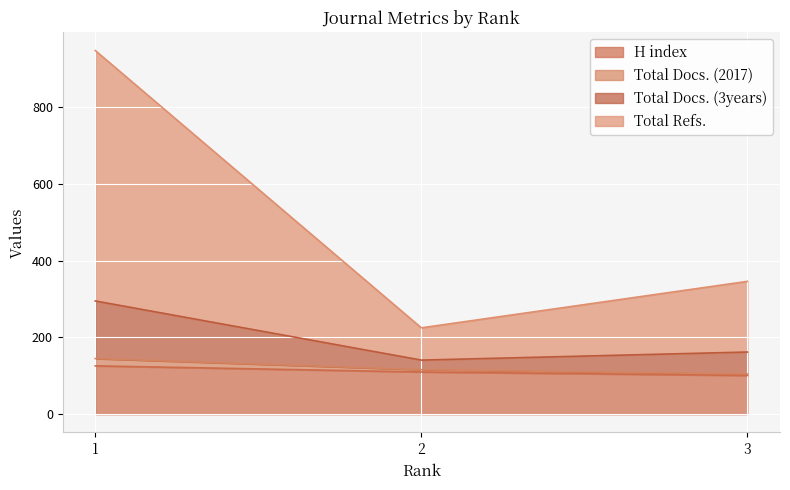

Does the chart display data point markers on the line(s)?

No